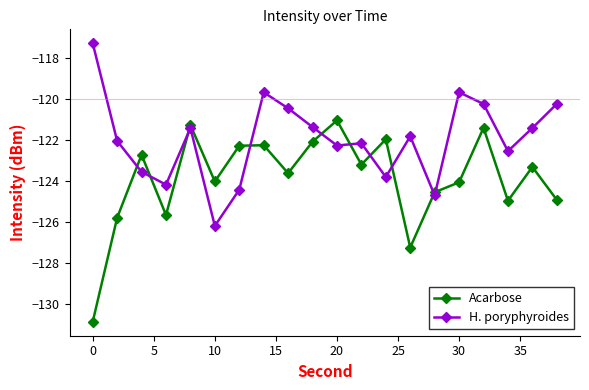

How many interior local valleys does the Acarbose series have?

6